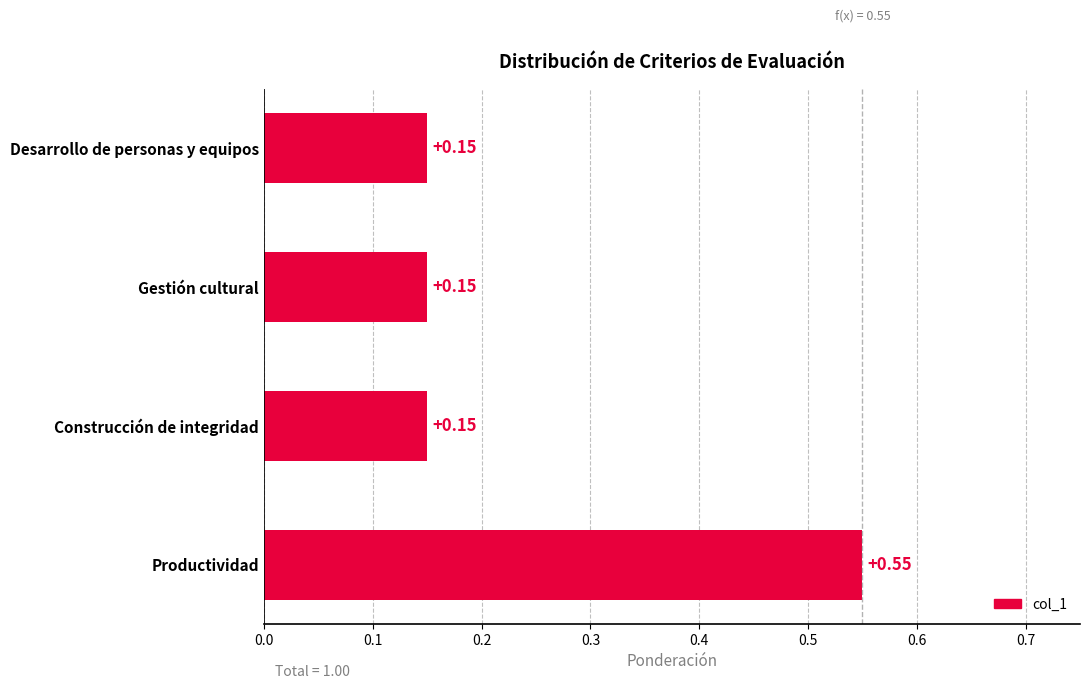

What is the difference between the values at Gestión cultural and Productividad?

0.4